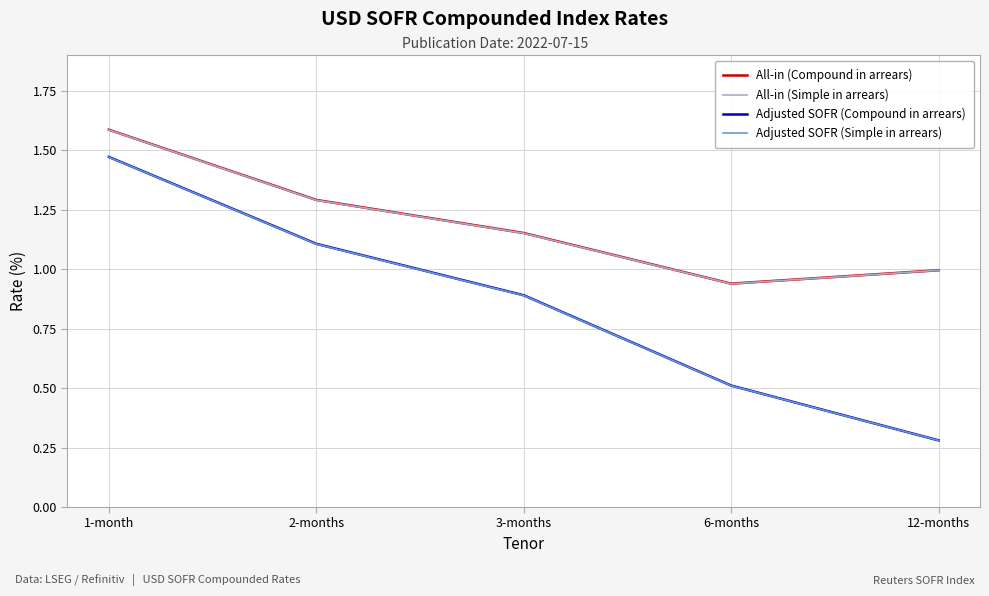

At how many categories does at least one series exceed 0?

5